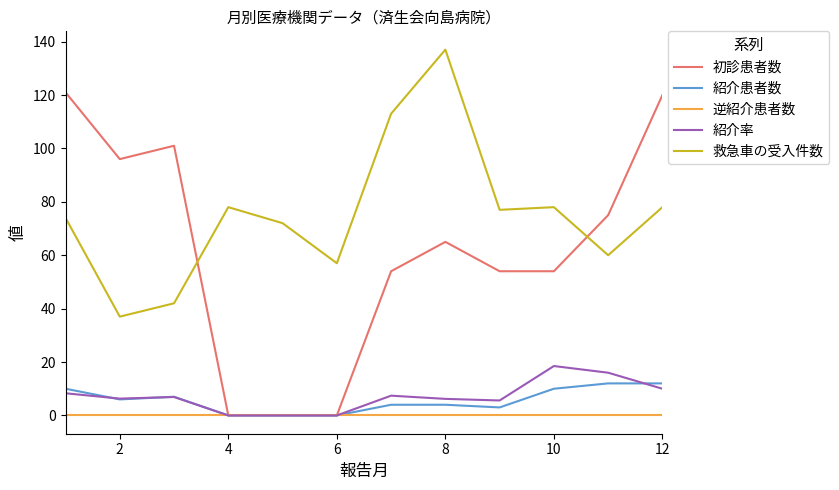

What is the maximum value shown in the chart?

137.0